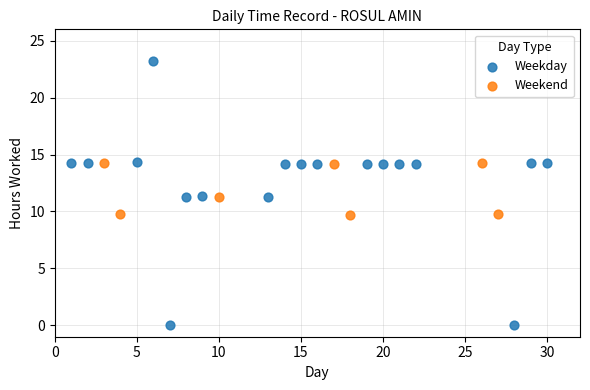

Which series has the largest Y range (max minus min)?

Weekday